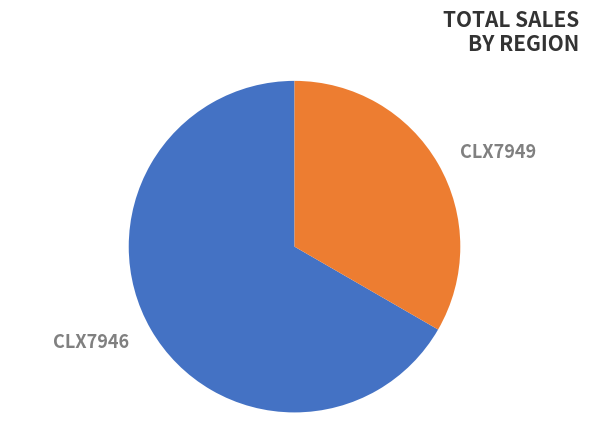

Is there a majority slice in this chart?

Yes